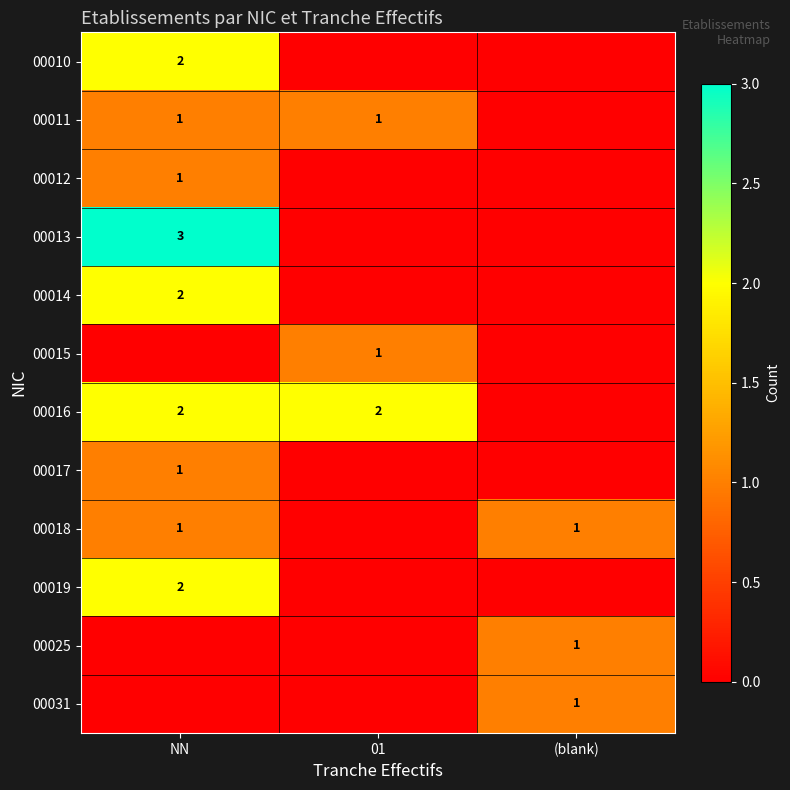

True or false: 00016 has a value of 2 at 01.

True